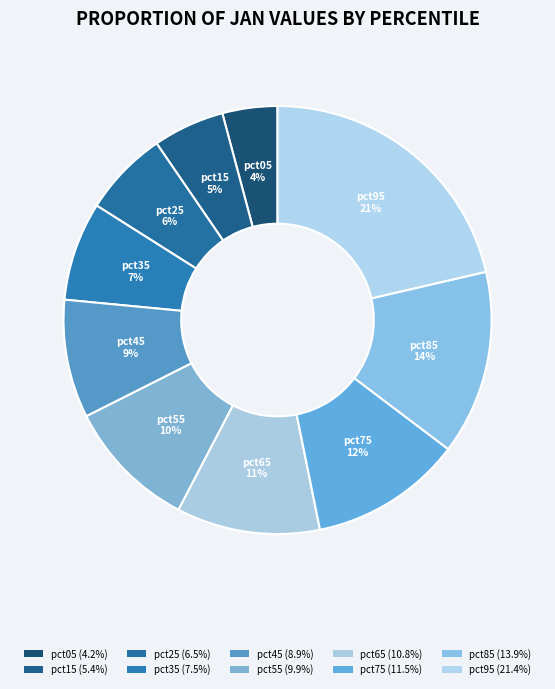

Count the number of slices in the pie.

10